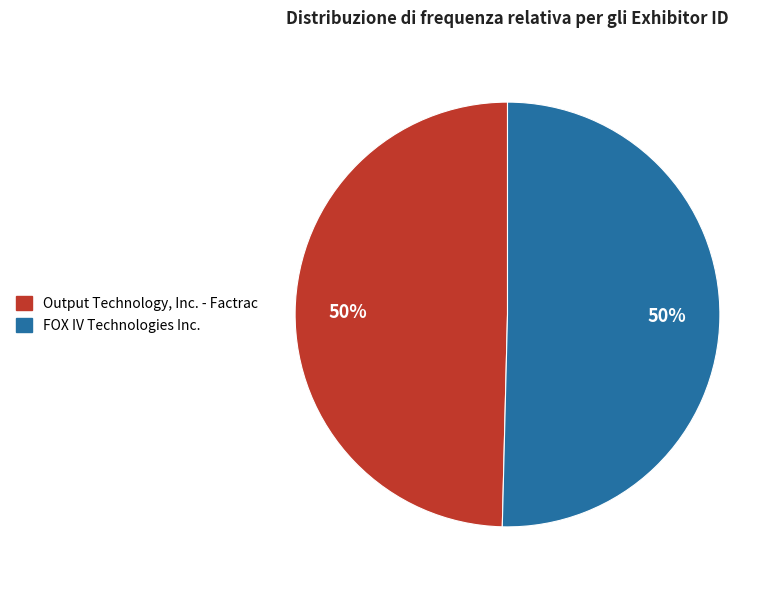

Is the sum of FOX IV Technologies Inc. and Output Technology, Inc. - Factrac greater than half?

Yes